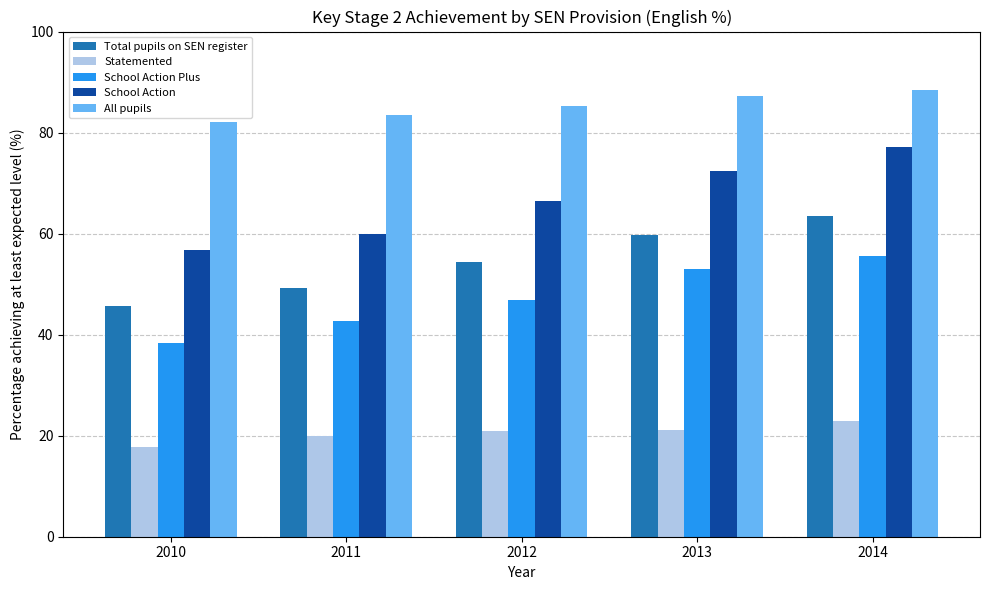

At which category is the sum across all series the highest?

2014